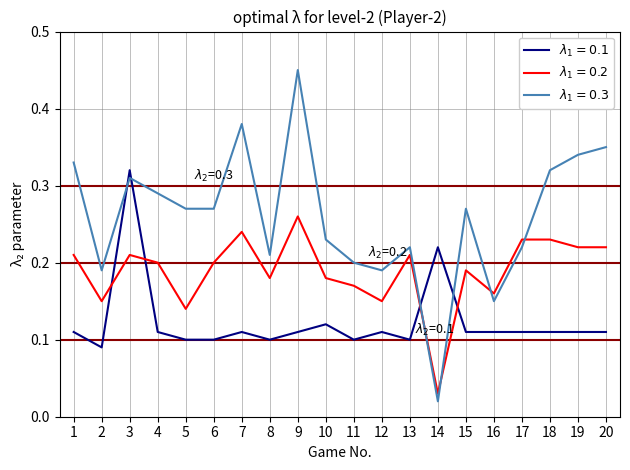

At which category does the chart reach its minimum across all series?

14